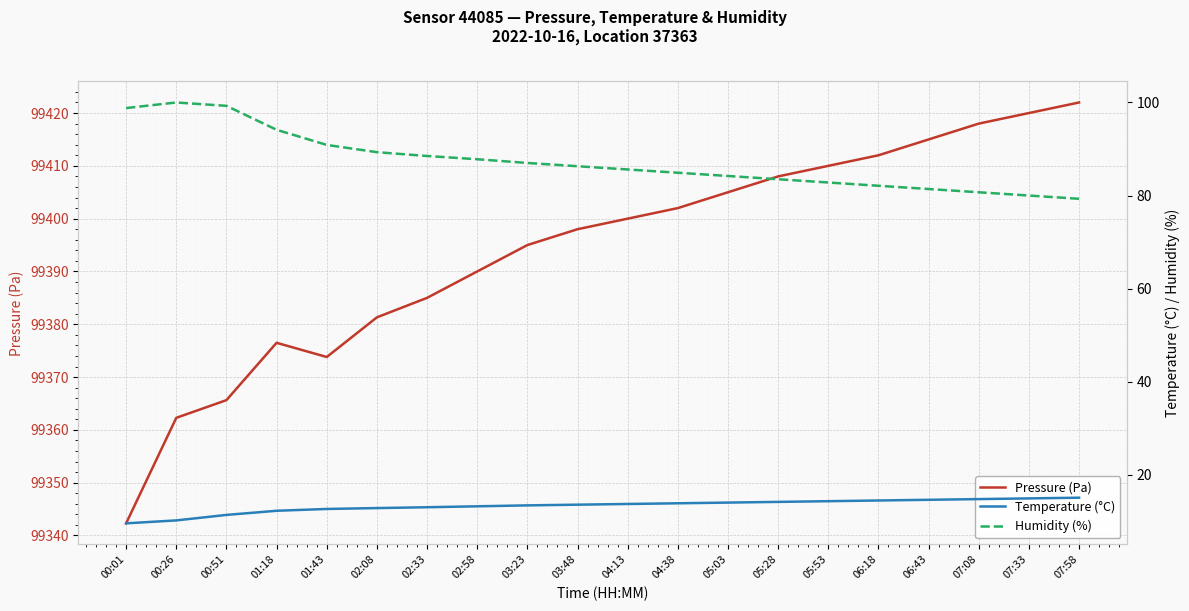

Which series has the largest range (max minus min)?

Pressure (Pa)